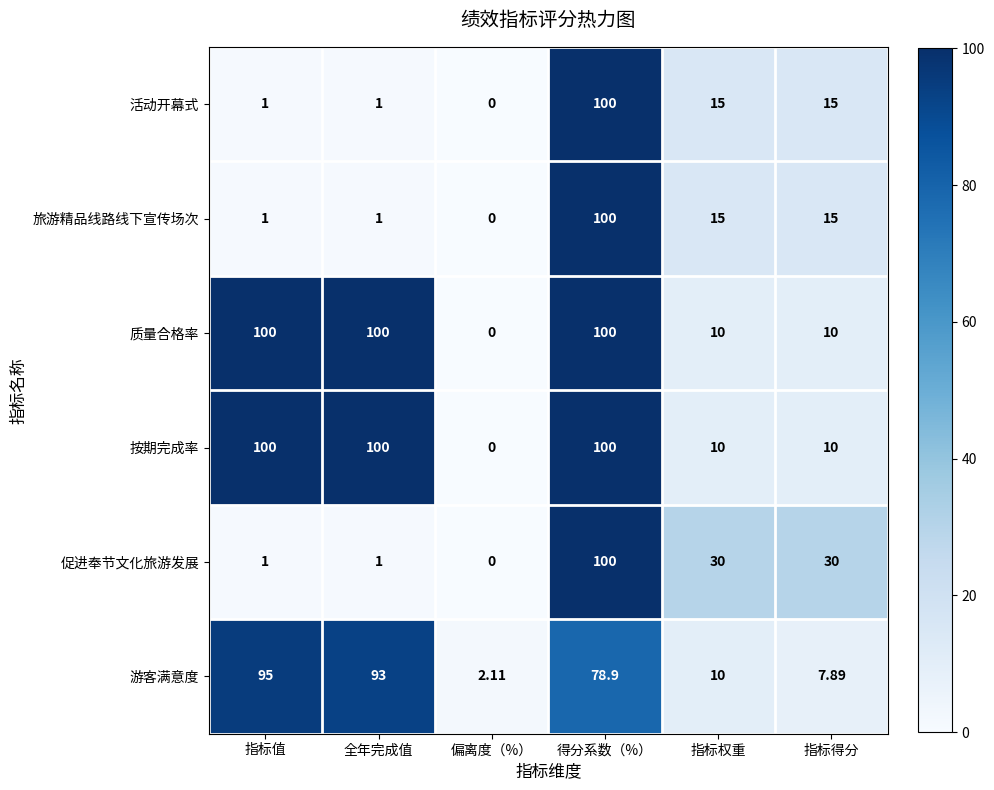

Which series changed the most between 指标权重 and 指标得分?

游客满意度